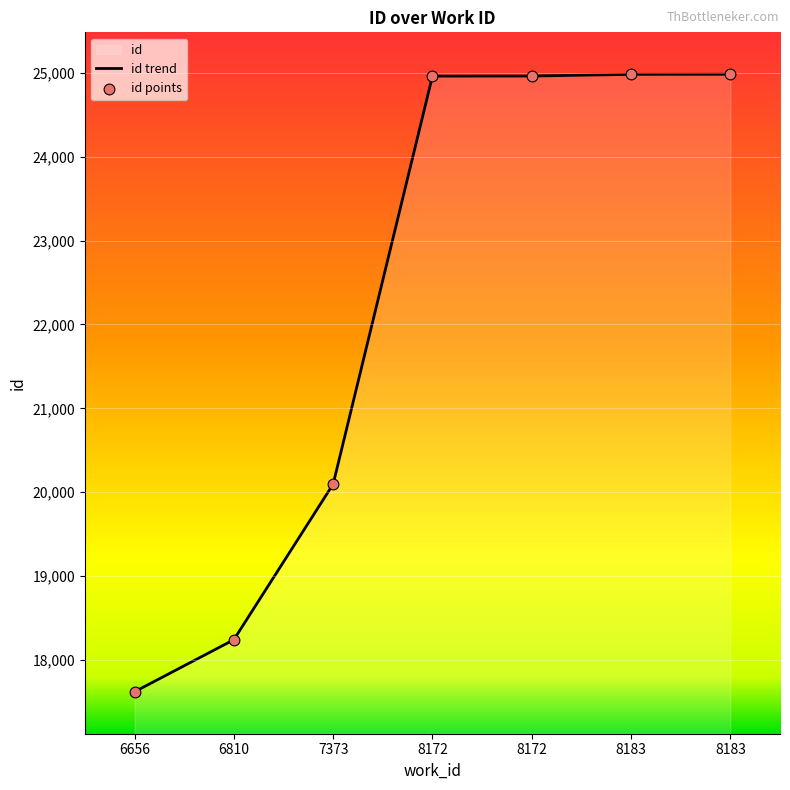

What is the change in value from 8172 to 8183?

+21